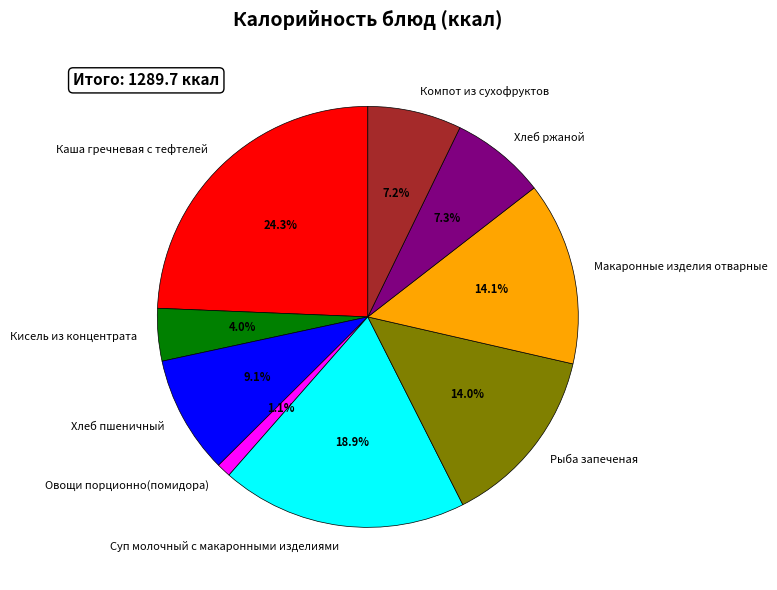

Between Овощи порционно(помидора) and Рыба запеченая, which is larger?

Рыба запеченая